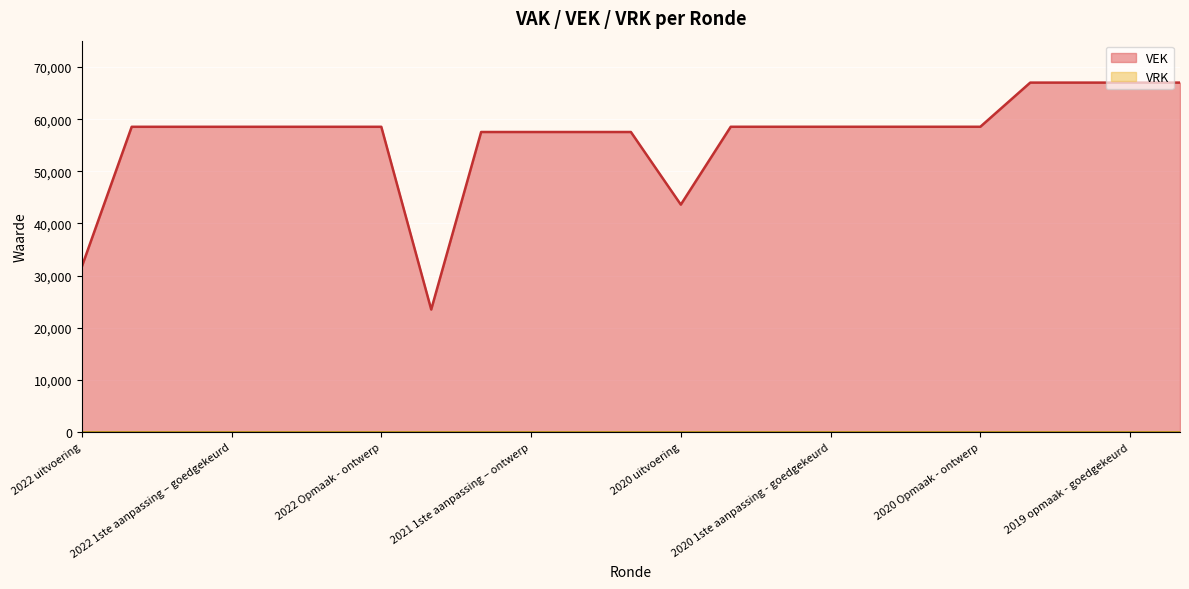

What is the label of the 3rd point from the left?

2022 2de aanpassing – ontwerp